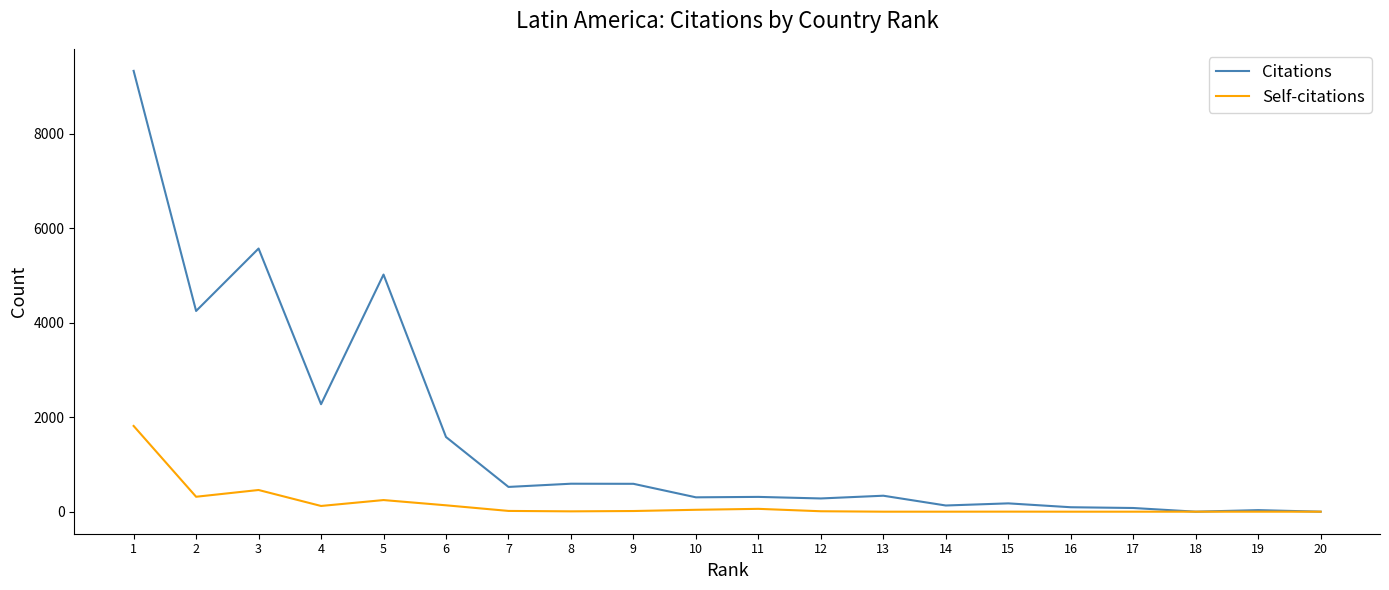

Which series has the largest total across all categories?

Citations